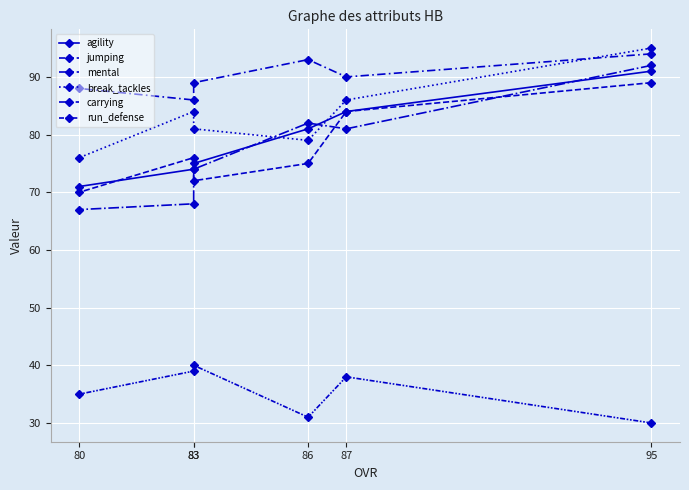

At which category is the sum across all series the highest?

95